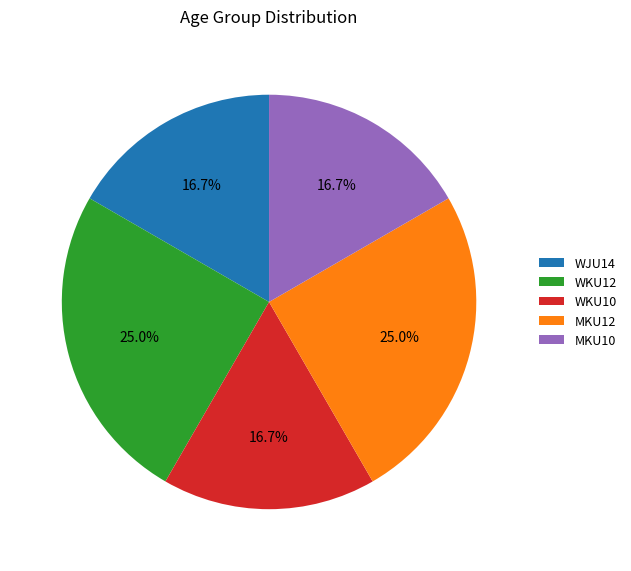

To the nearest percent, what is the difference between the MKU12 and WJU14 slice percentages?

8%